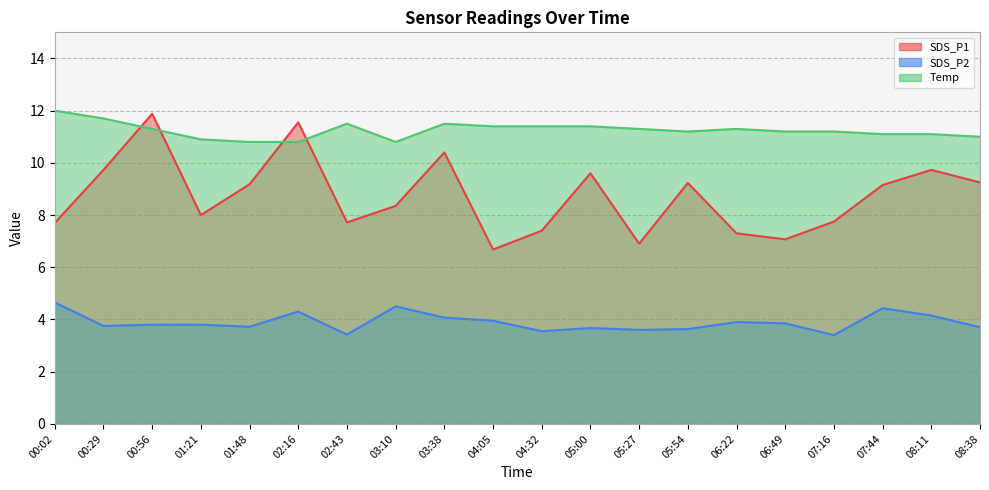

What is the difference between the second highest and minimum values in the Temp series?

0.9